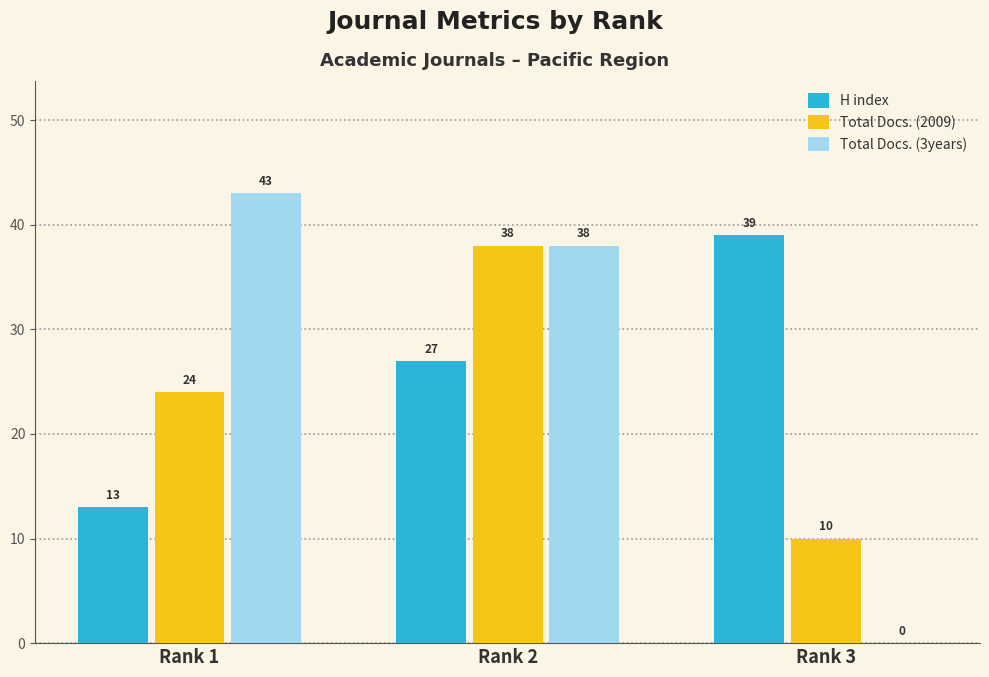

How many Total Docs. (3years) values are between 0 and 43?

3